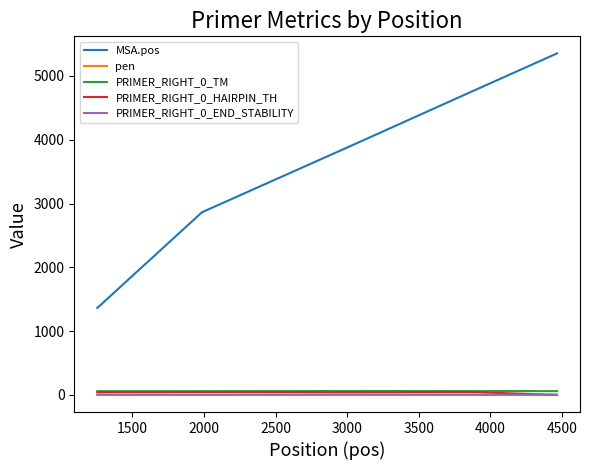

Which series has the largest range (max minus min)?

MSA.pos